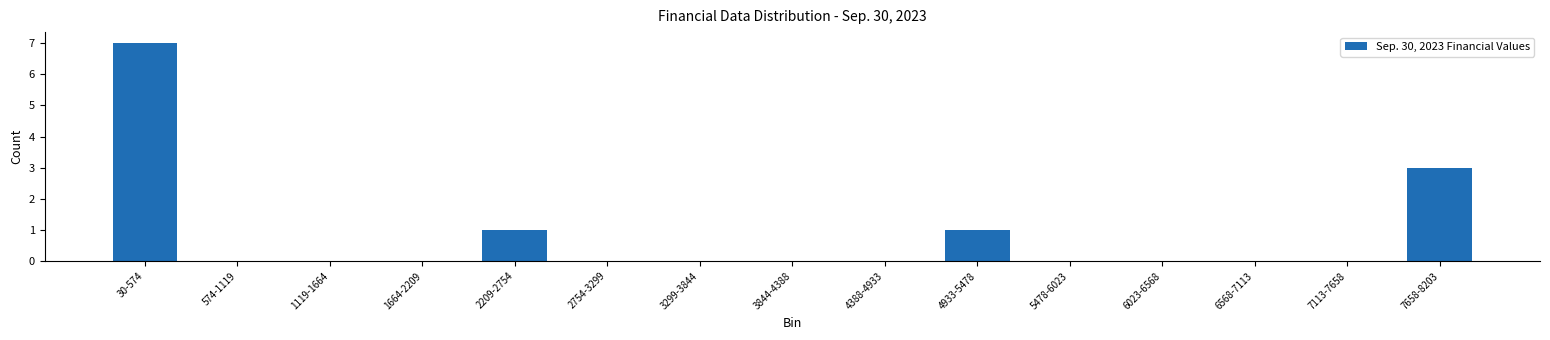

Reading left to right, list all the values displayed in this chart.

30-574=7	574-1119=0	1119-1664=0	1664-2209=0	2209-2754=1	2754-3299=0	3299-3844=0	3844-4388=0	4388-4933=0	4933-5478=1	5478-6023=0	6023-6568=0	6568-7113=0	7113-7658=0	7658-8203=3